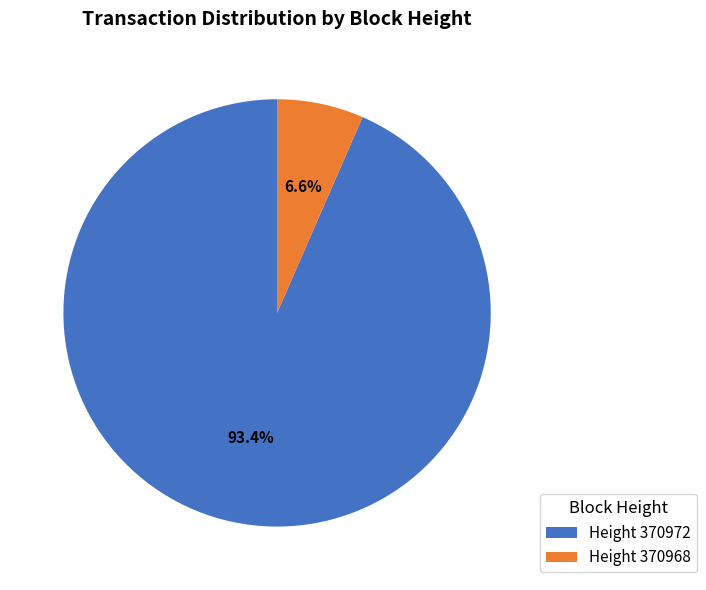

Which has a higher value, Height 370972 or Height 370968?

Height 370972